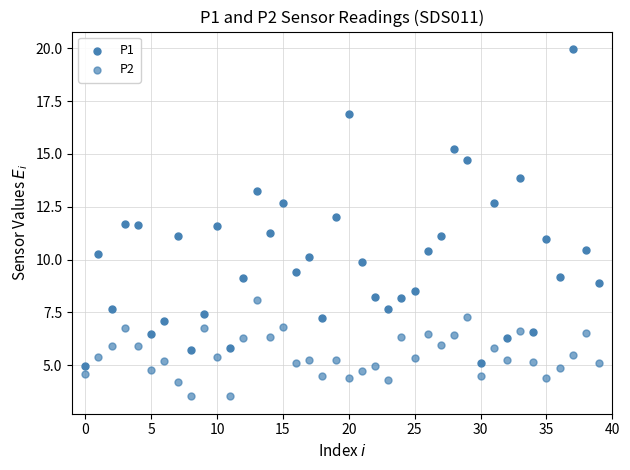

How many points are shown in the scatter plot?

80